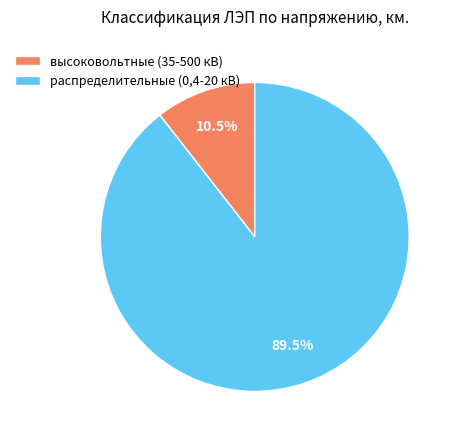

How many slices are in this pie chart?

2